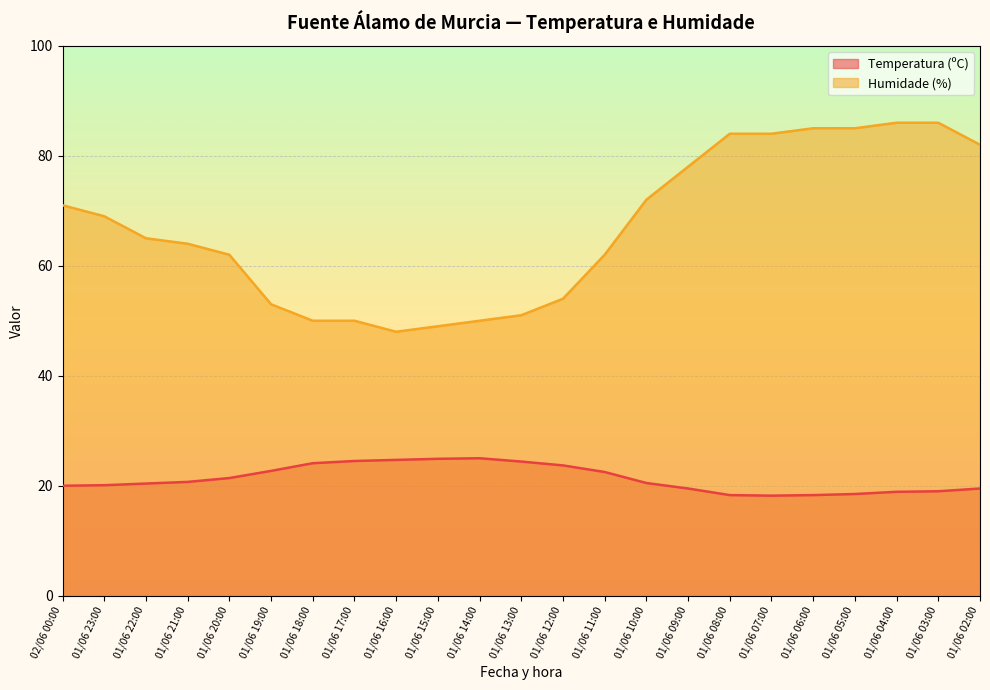

Read the Temperatura (ºC) value at 01/06 04:00.

18.9